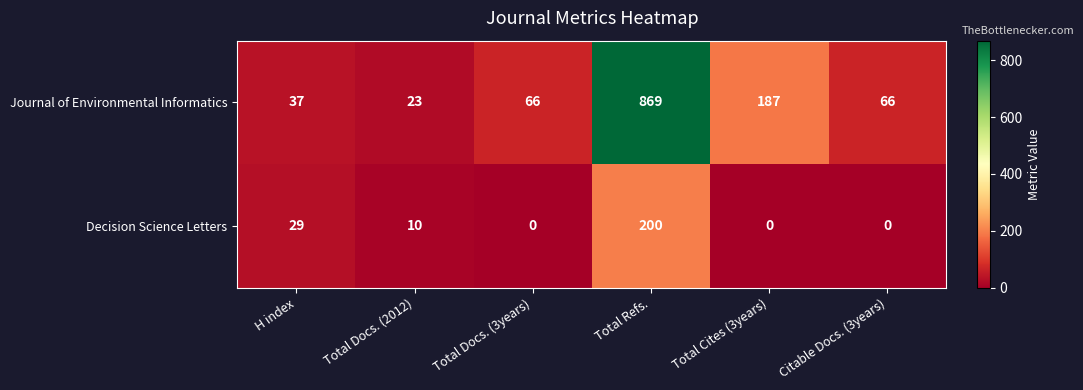

How many distinct data groups are displayed?

2